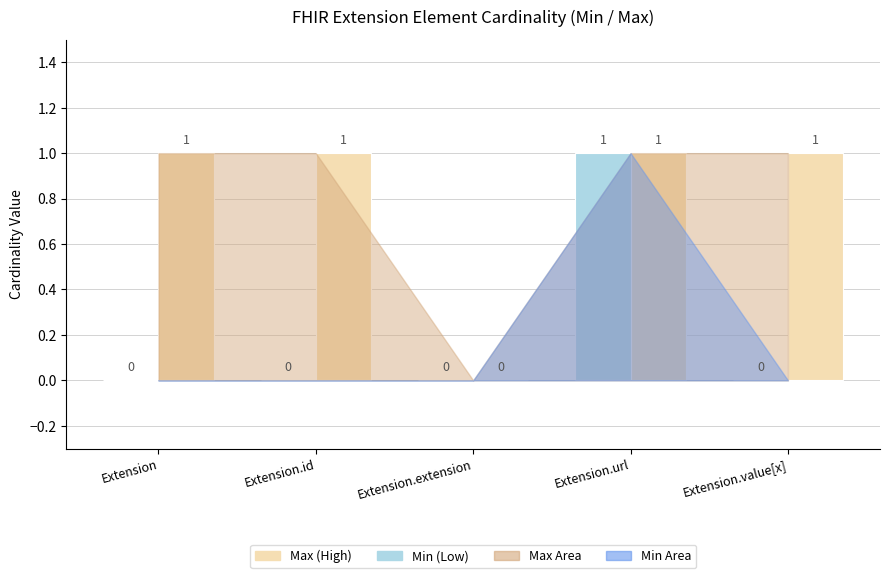

True or false: Min (Low) has a value of 1 at Extension.extension.

False